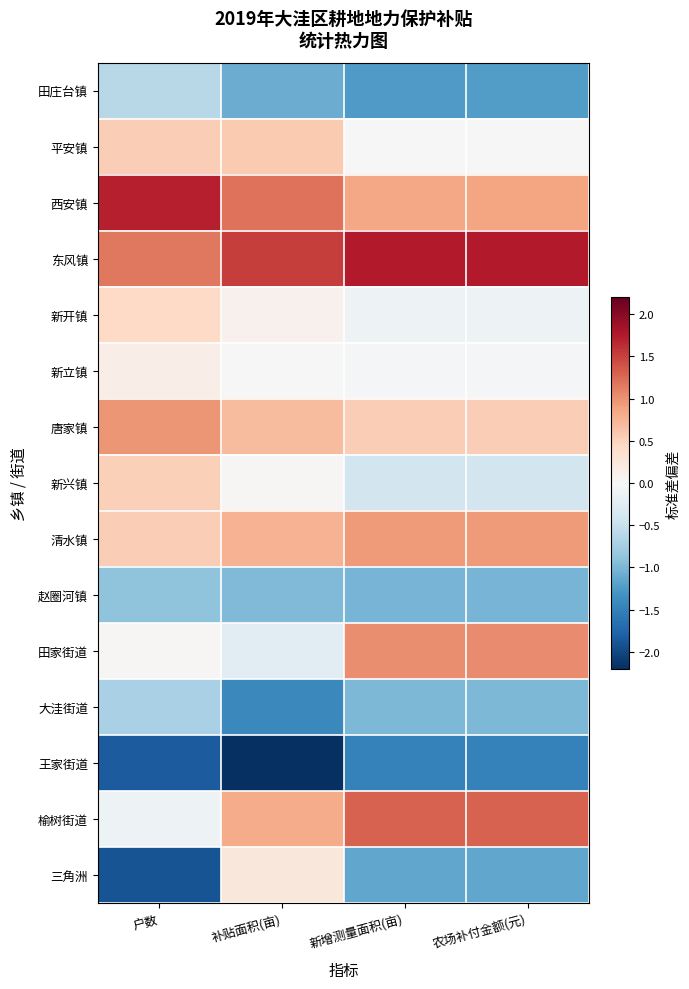

How many data points does each series have?

4